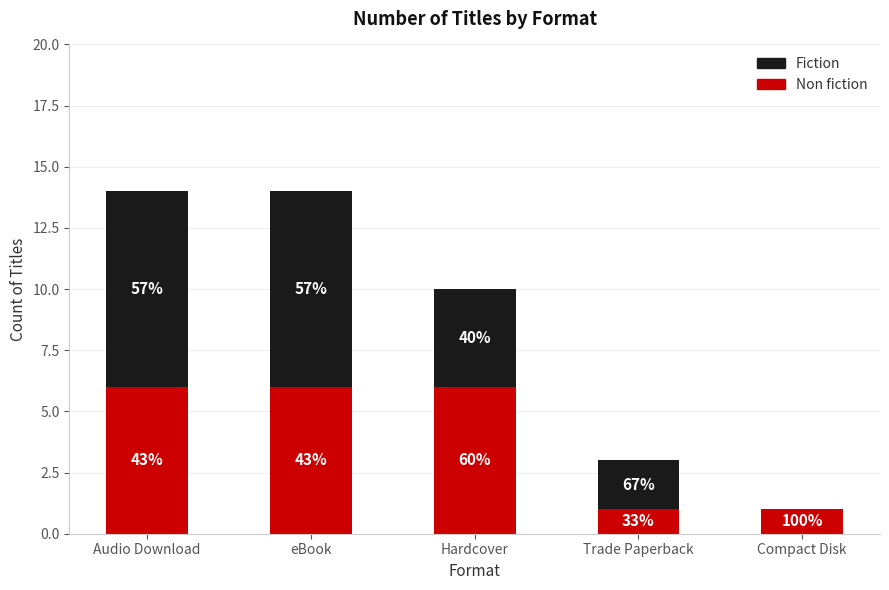

What is the value of the Non fiction bar at the 1st from the left?

6